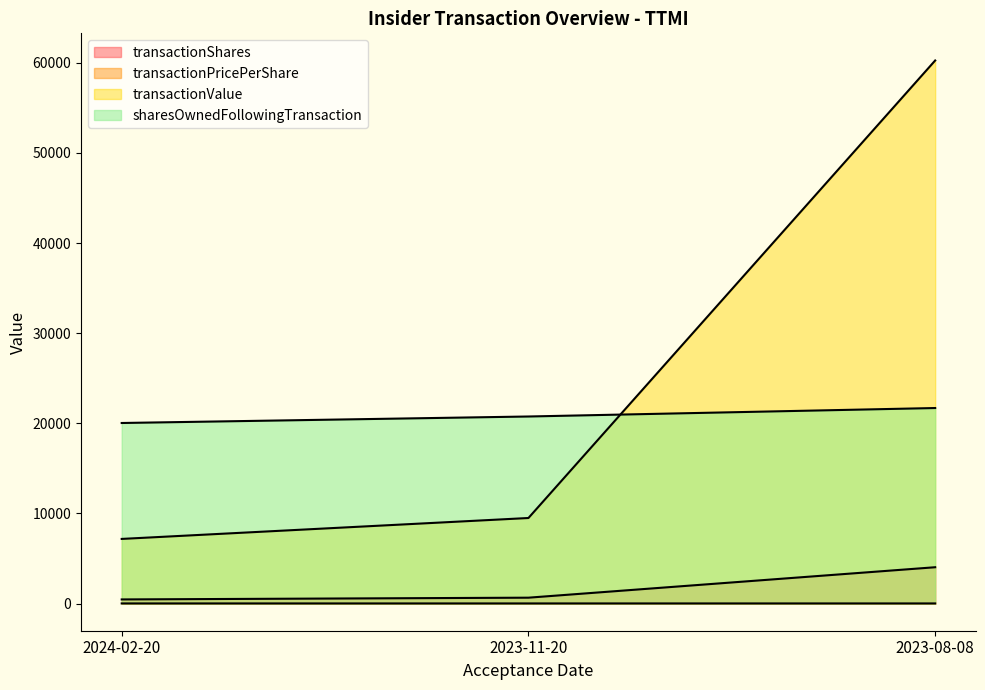

What are all the series names shown in the legend?

transactionShares, transactionPricePerShare, transactionValue, sharesOwnedFollowingTransaction